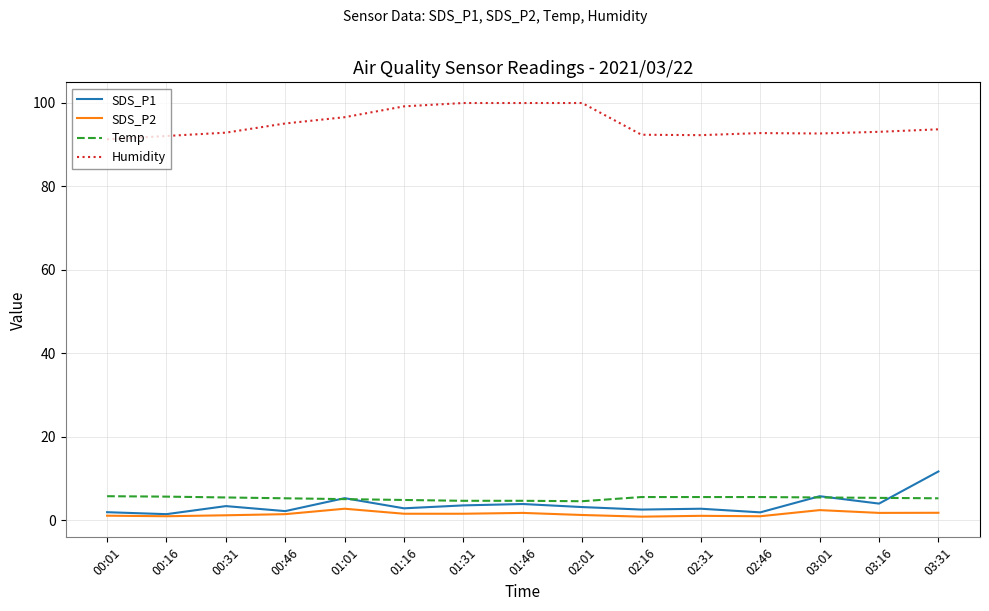

Where is Humidity nearest to the value 95?

00:46